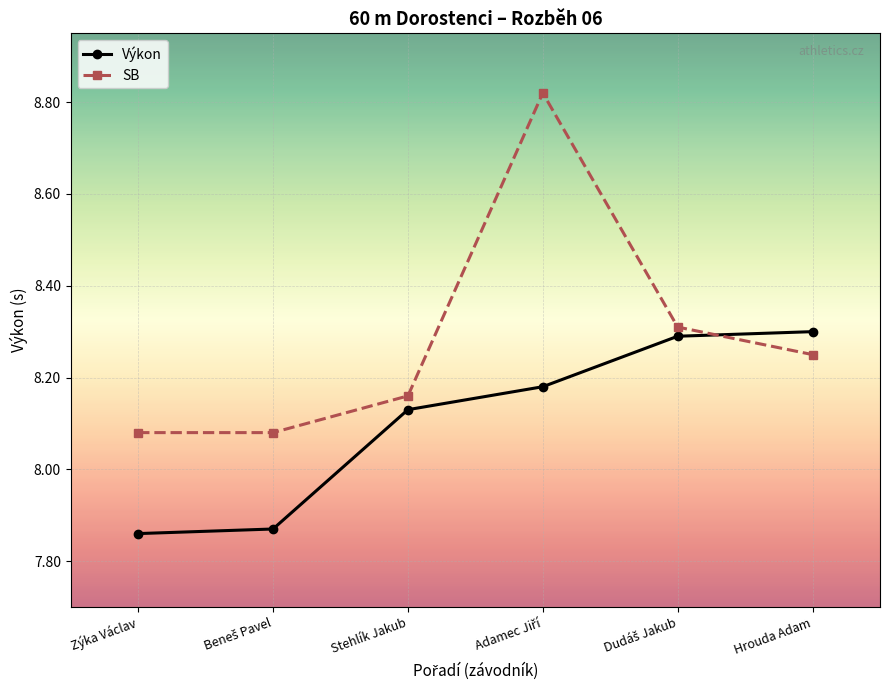

How many lines are shown in the chart?

2